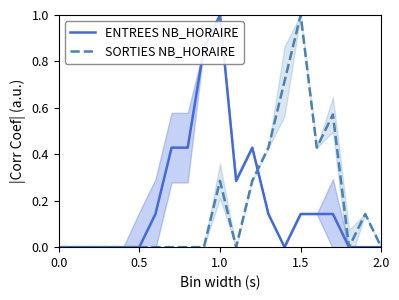

Which series has the largest total across all categories?

ENTREES NB_HORAIRE